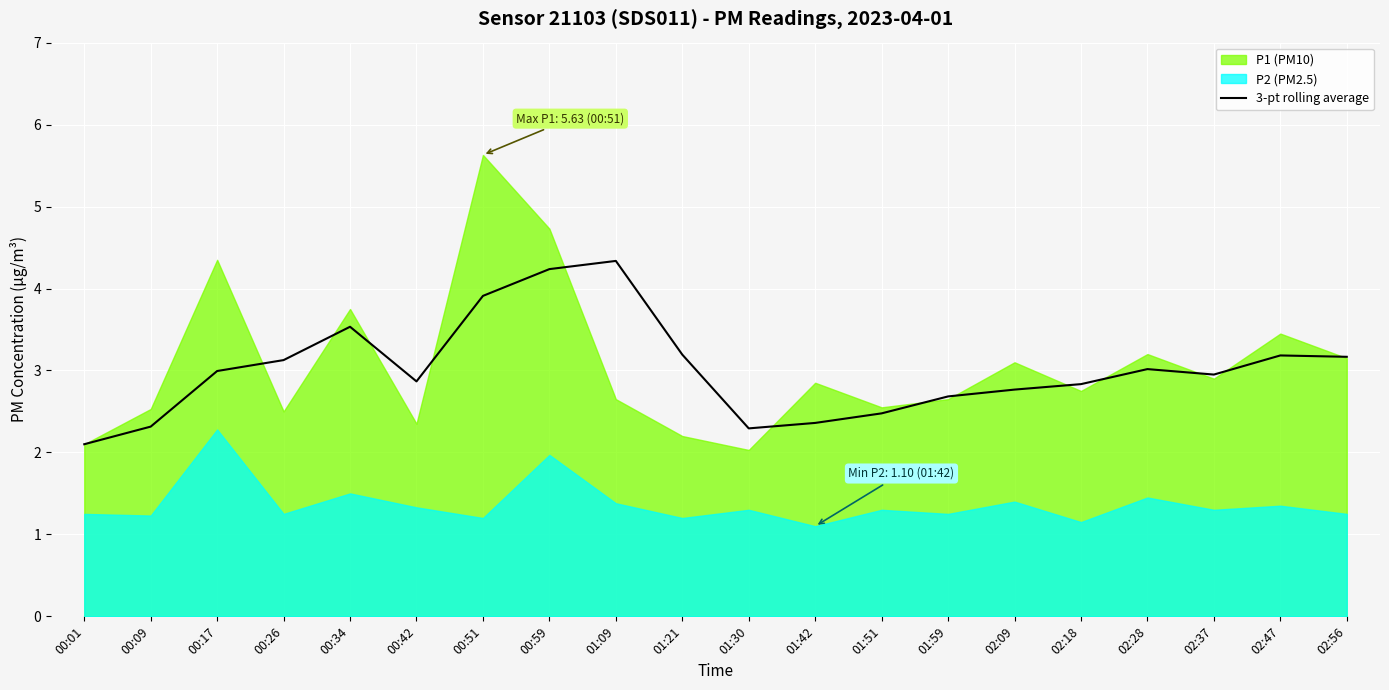

Which category has the lowest value across all series?

00:01